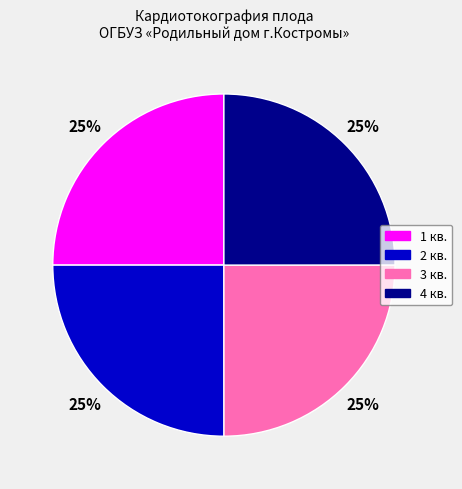

To the nearest percent, what is the combined percentage of 4 кв. and 1 кв.?

50%